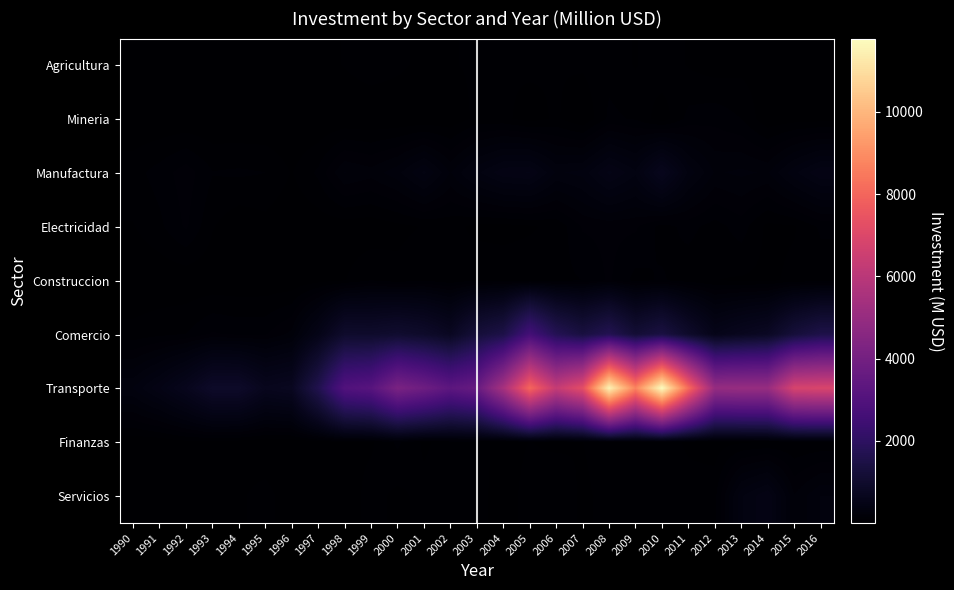

List the series in order of their peak value, lowest first.

Agricultura, Finanzas, Mineria, Construccion, Electricidad, Servicios, Manufactura, Comercio, Transporte